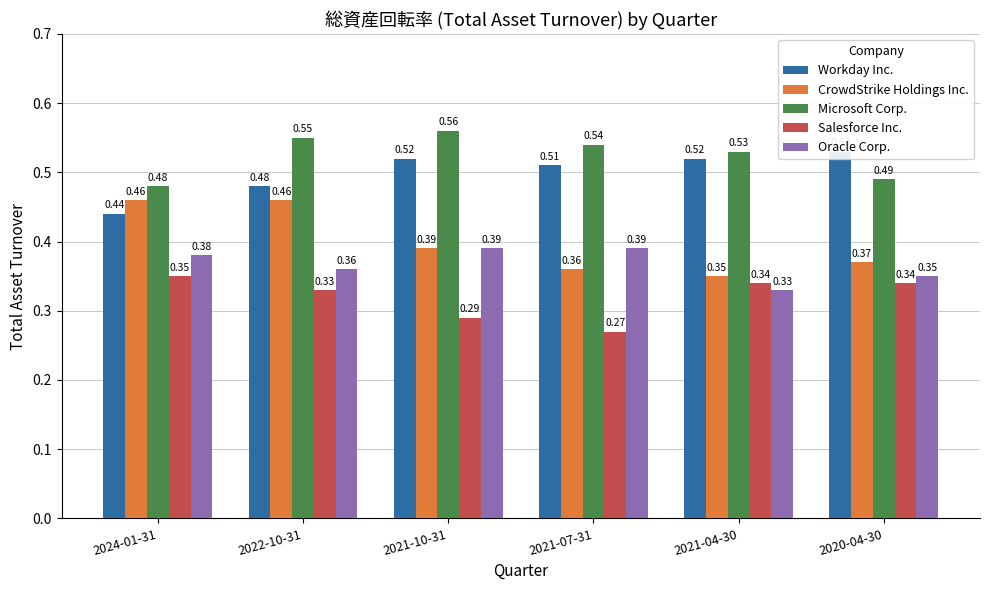

The Workday Inc. series shows 0.5 at 2020-04-30. True or false?

True